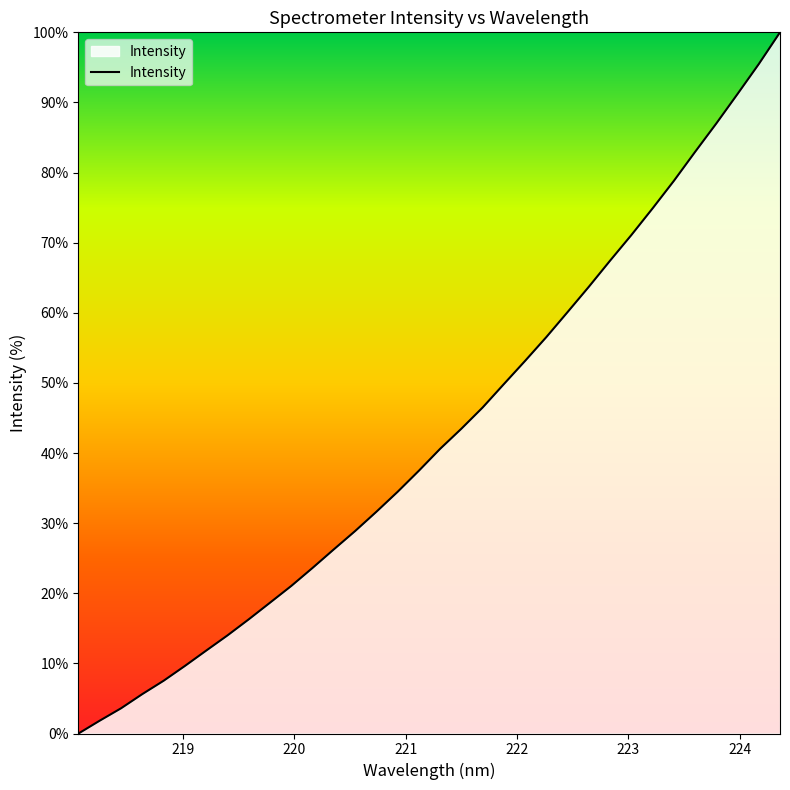

What is the maximum value shown in the chart?

100.0